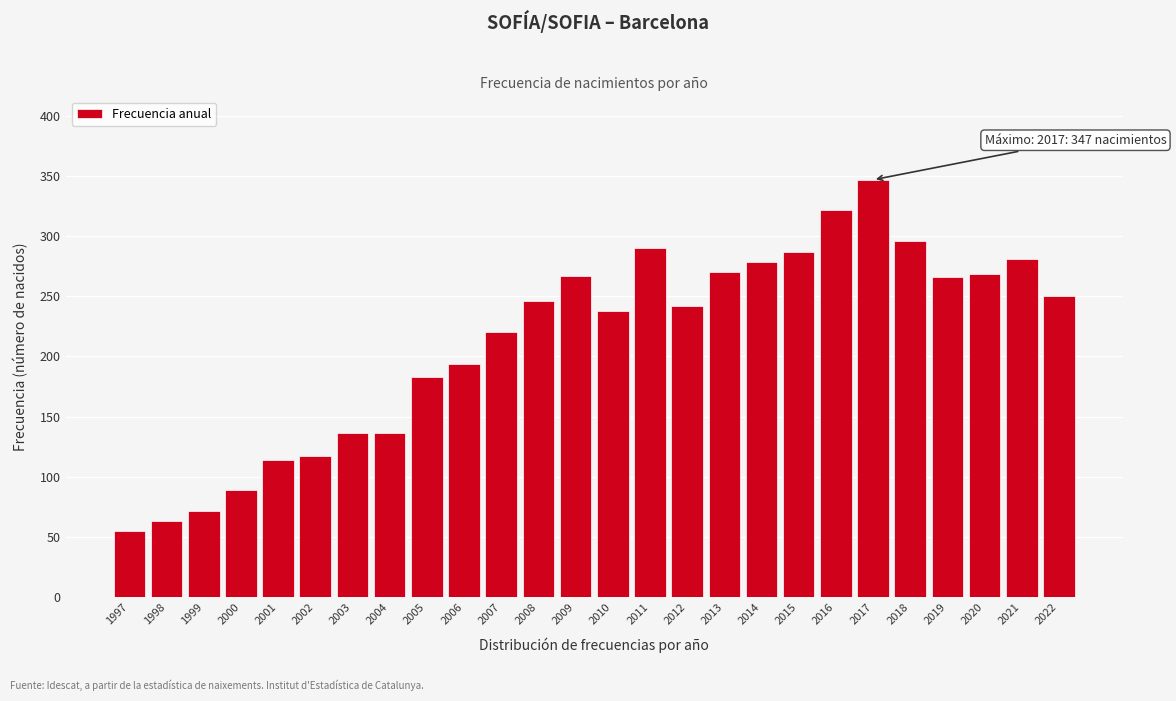

What is the value of the 8th bar from the left?

136